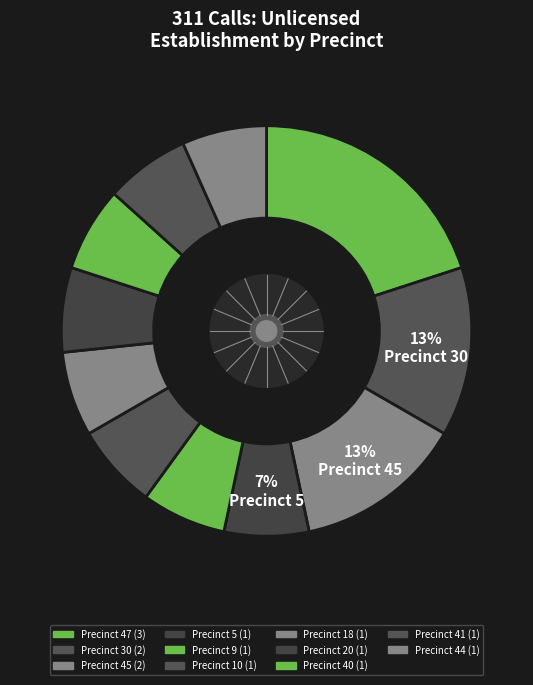

What is the largest slice in the pie chart?

47